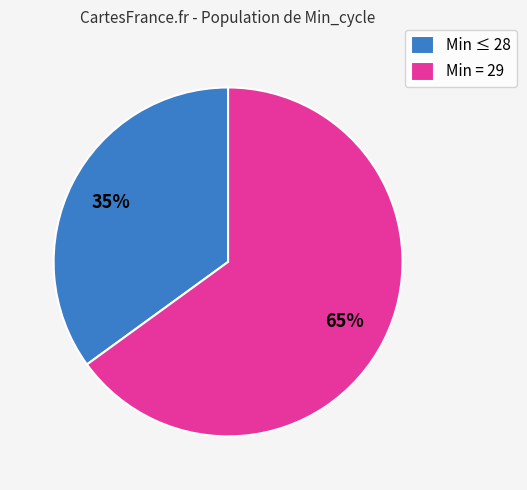

How many segments does this pie chart have?

2